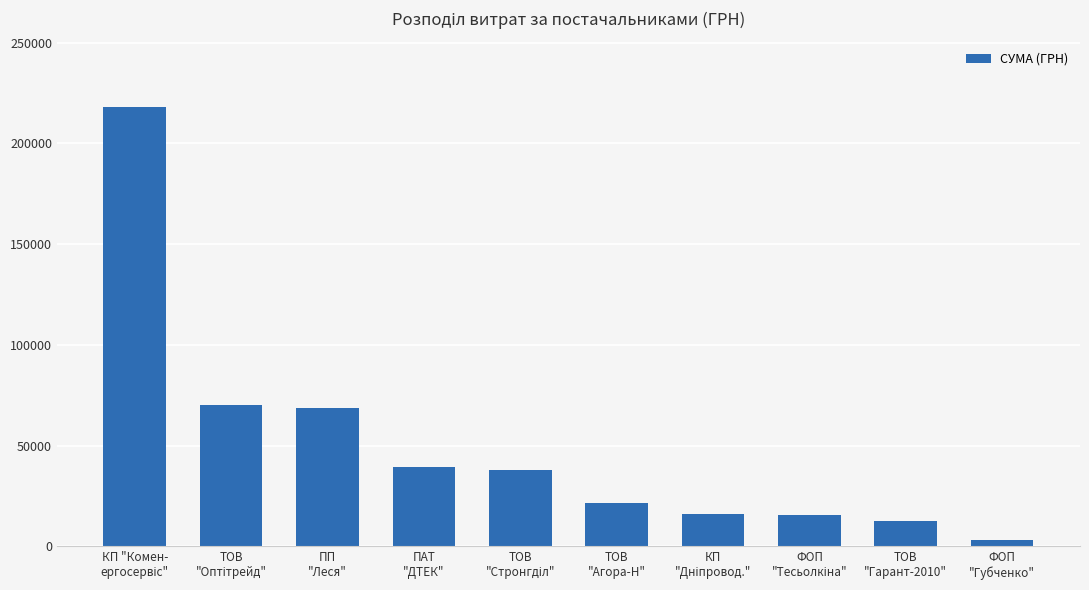

What is the maximum value shown in the chart?

217917.7